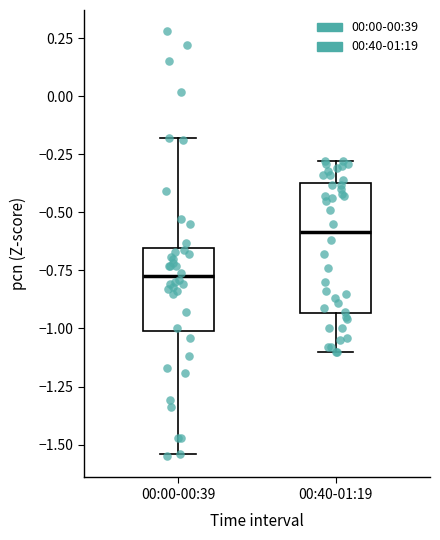

Which box's median line is the highest?

00:40-01:19